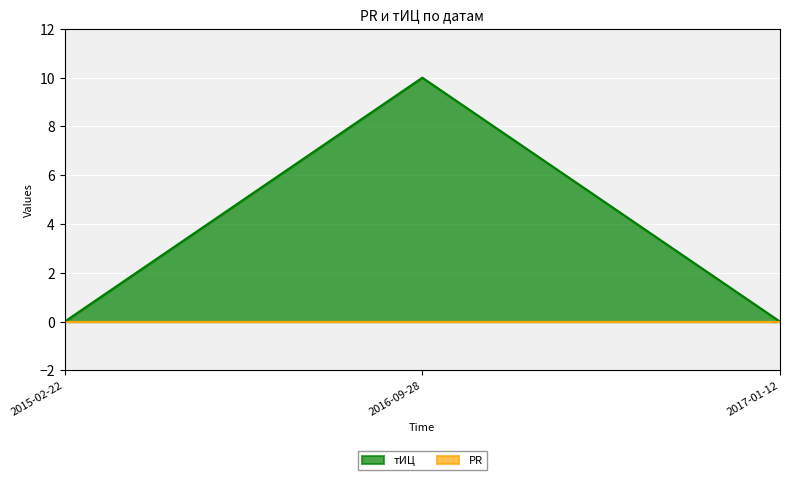

Is it true that the value at 2016-09-28 is 10?

True